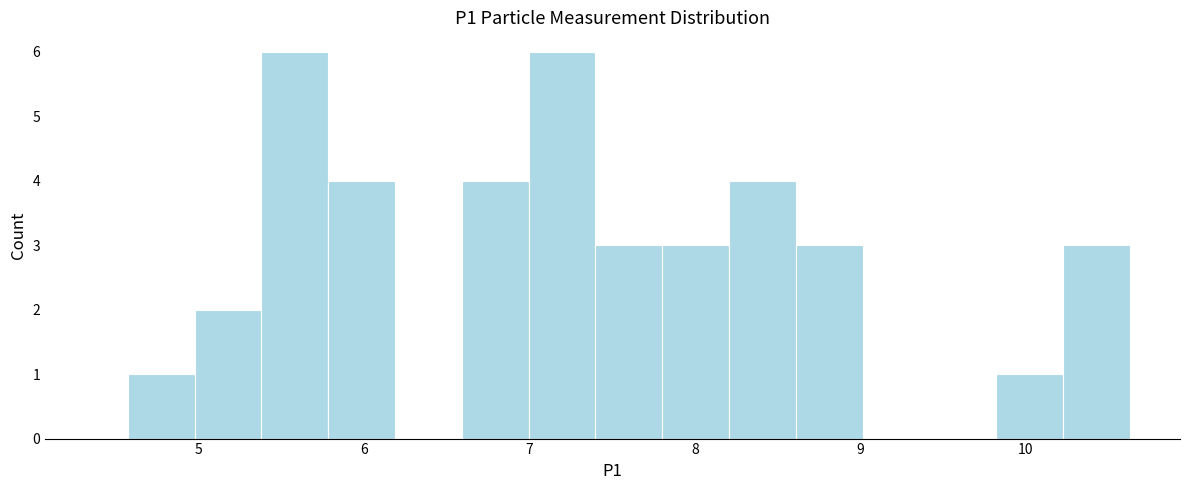

Reading left to right, list every bar in this chart as the range it spans on the x-axis followed by its height. Neither the bar edges nor the heights are printed on the chart, so give them approximately, as read against the axes.

4.6 to 5.0: 1
5.0 to 5.4: 2
5.4 to 5.8: 6
5.8 to 6.2: 4
6.2 to 6.6: 0
6.6 to 7.0: 4
7.0 to 7.4: 6
7.4 to 7.8: 3
7.8 to 8.2: 3
8.2 to 8.6: 4
8.6 to 9.0: 3
9.0 to 9.4: 0
9.4 to 9.8: 0
9.8 to 10.2: 1
10.2 to 10.6: 3